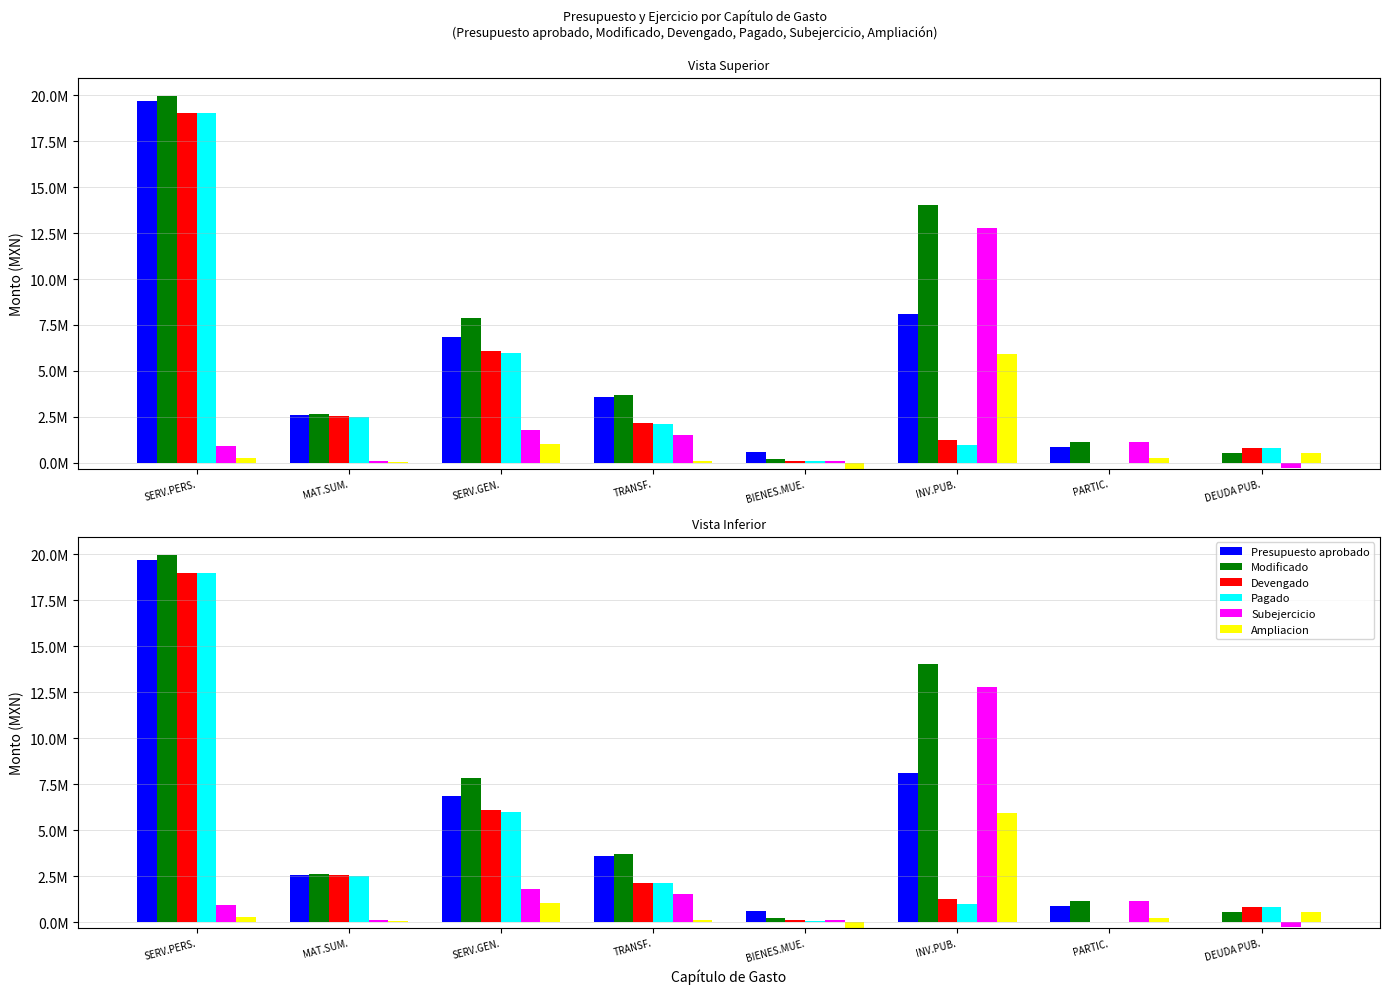

Reading left to right, transcribe all the data shown in this chart.

Presupuesto aprobado: SERV.PERS.=19684794.0	MAT.SUM.=2581578.2	SERV.GEN.=6848220.0	TRANSF.=3571524.0	BIENES.MUE.=587562.0	INV.PUB.=8103501.0	PARTIC.=875001.0	DEUDA PUB.=0.0
Modificado: SERV.PERS.=19944056.6	MAT.SUM.=2633543.8	SERV.GEN.=7856584.8	TRANSF.=3677691.6	BIENES.MUE.=224092.1	INV.PUB.=14033823.9	PARTIC.=1117990.9	DEUDA PUB.=526666.3
Devengado: SERV.PERS.=19013817.0	MAT.SUM.=2535919.2	SERV.GEN.=6069357.4	TRANSF.=2141434.1	BIENES.MUE.=107592.2	INV.PUB.=1252842.1	PARTIC.=0.0	DEUDA PUB.=811460.0
Pagado: SERV.PERS.=19013817.0	MAT.SUM.=2484232.5	SERV.GEN.=5972941.7	TRANSF.=2128121.1	BIENES.MUE.=73486.1	INV.PUB.=972719.2	PARTIC.=0.0	DEUDA PUB.=811460.0
Subejercicio: SERV.PERS.=930239.6	MAT.SUM.=97624.7	SERV.GEN.=1787227.3	TRANSF.=1536257.5	BIENES.MUE.=116499.9	INV.PUB.=12780981.8	PARTIC.=1117990.9	DEUDA PUB.=-284793.7
Ampliacion: SERV.PERS.=259262.6	MAT.SUM.=51965.6	SERV.GEN.=1008364.8	TRANSF.=106167.6	BIENES.MUE.=-363469.9	INV.PUB.=5930322.9	PARTIC.=242989.9	DEUDA PUB.=526666.3